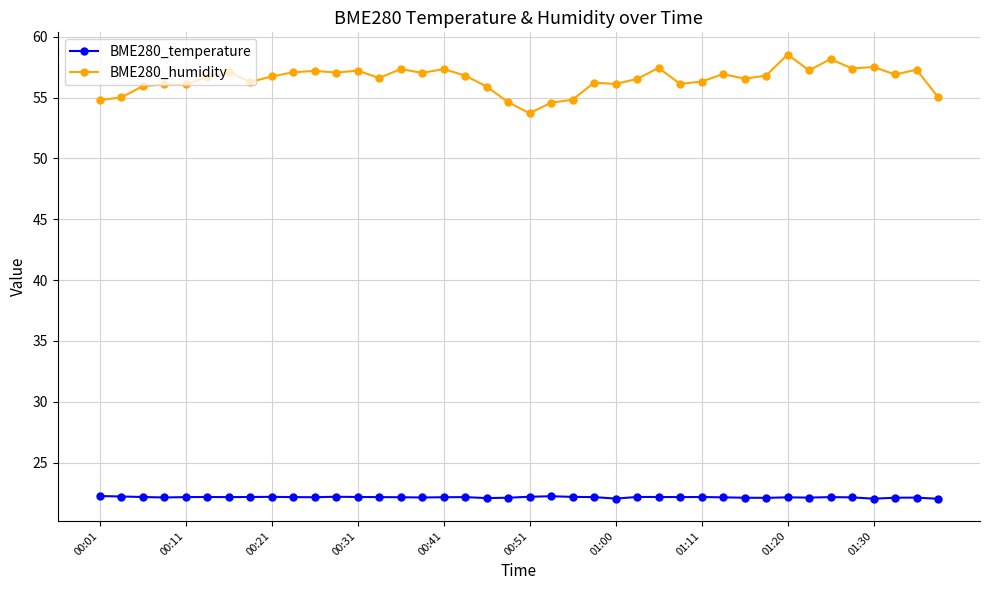

Which series has the largest range (max minus min)?

BME280_humidity